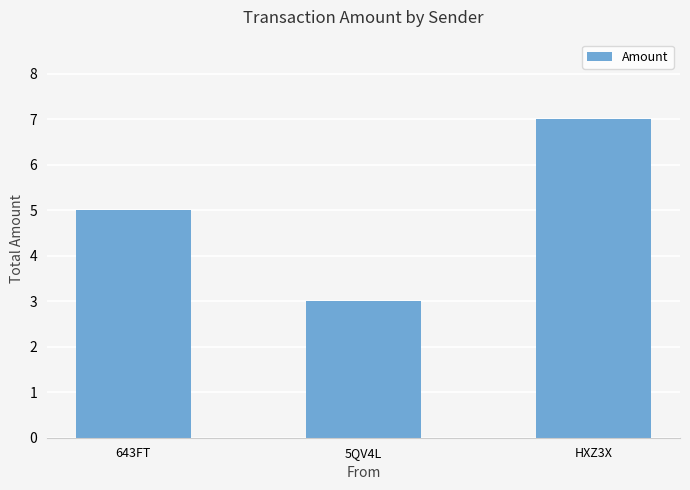

What is the ratio of the value at 643FT to the value at HXZ3X?

0.7